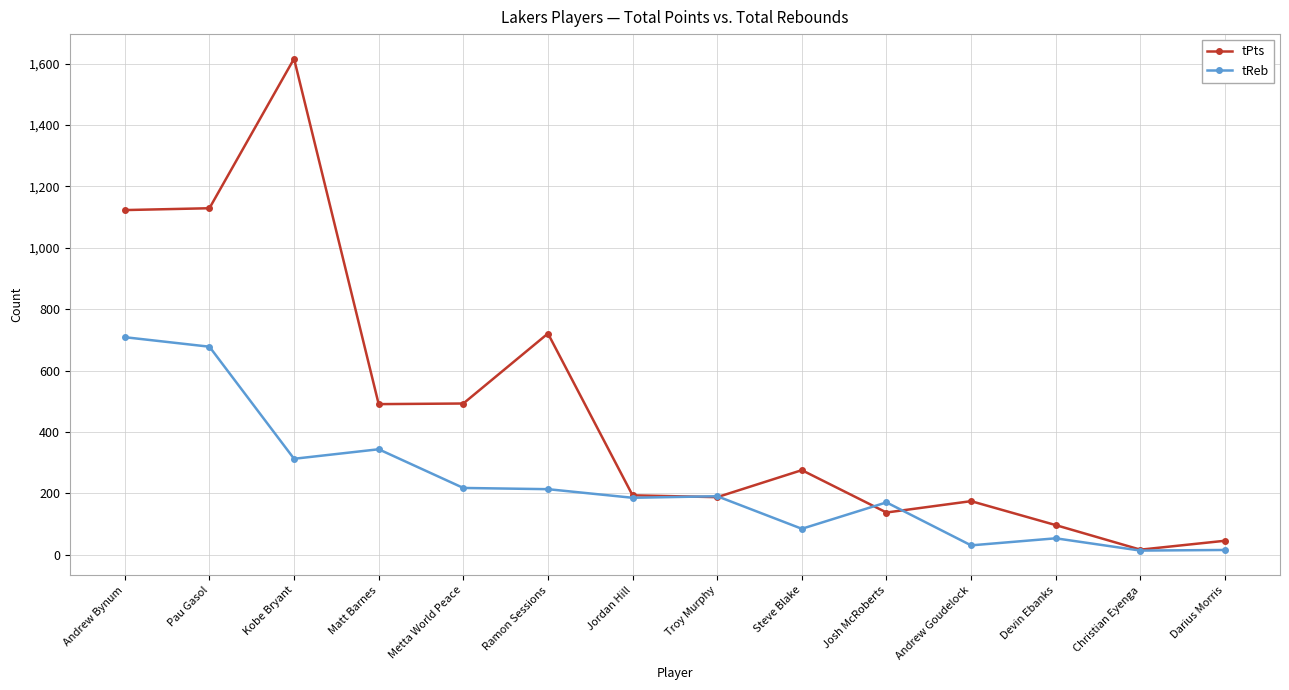

At how many categories does at least one series exceed 422?

6